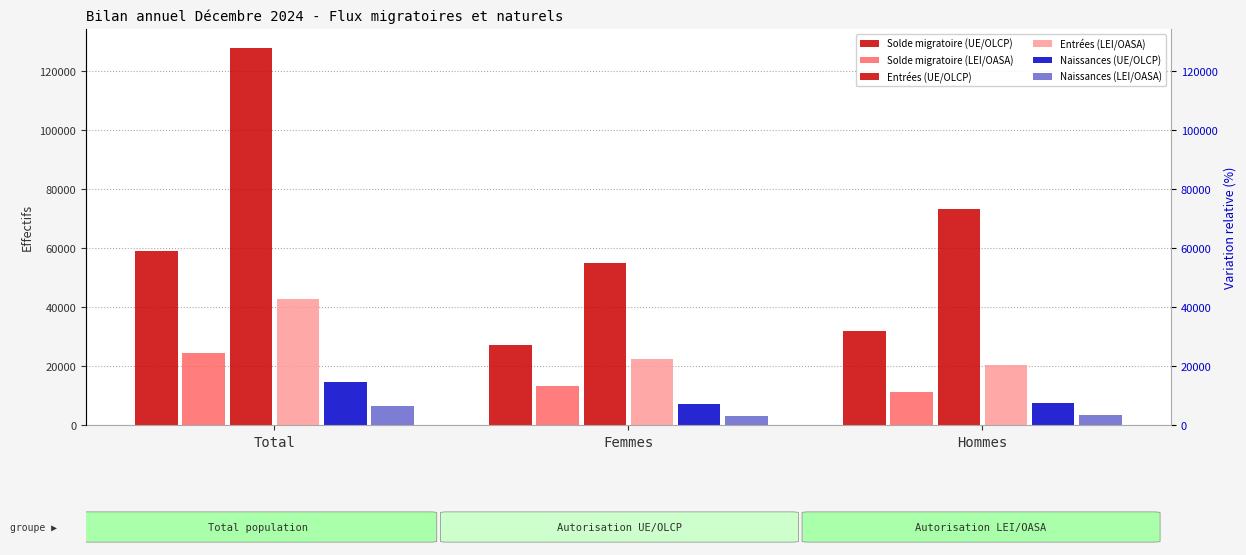

List the labels in order of Solde migratoire (UE/OLCP) value, largest first.

Total, Hommes, Femmes